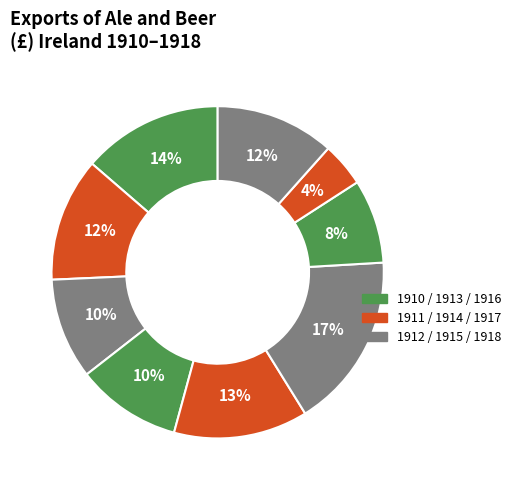

Count the number of slices in the pie.

9